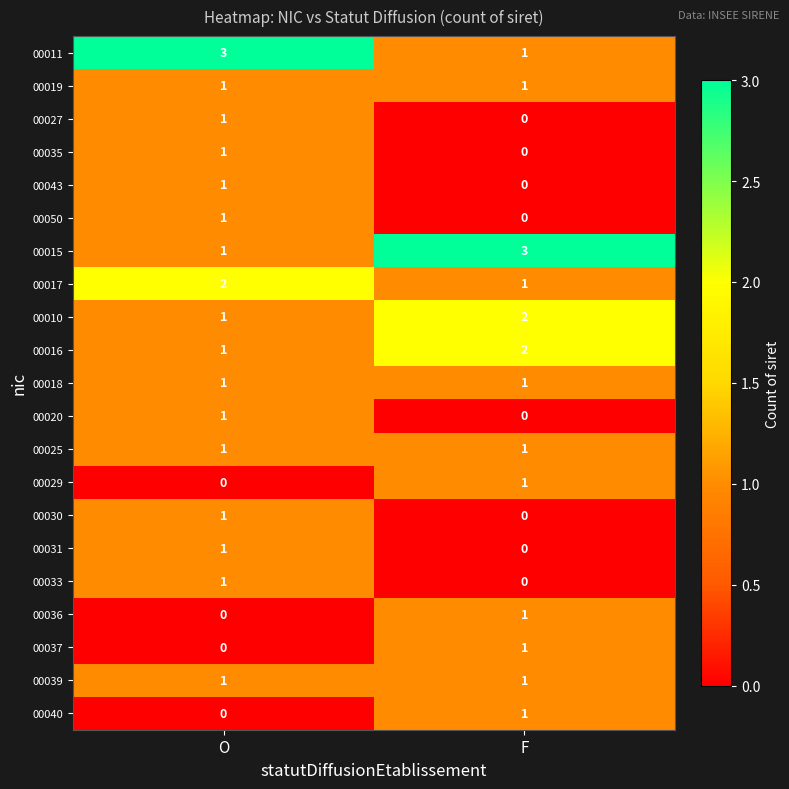

What is the spread (max minus min) of values at O?

3